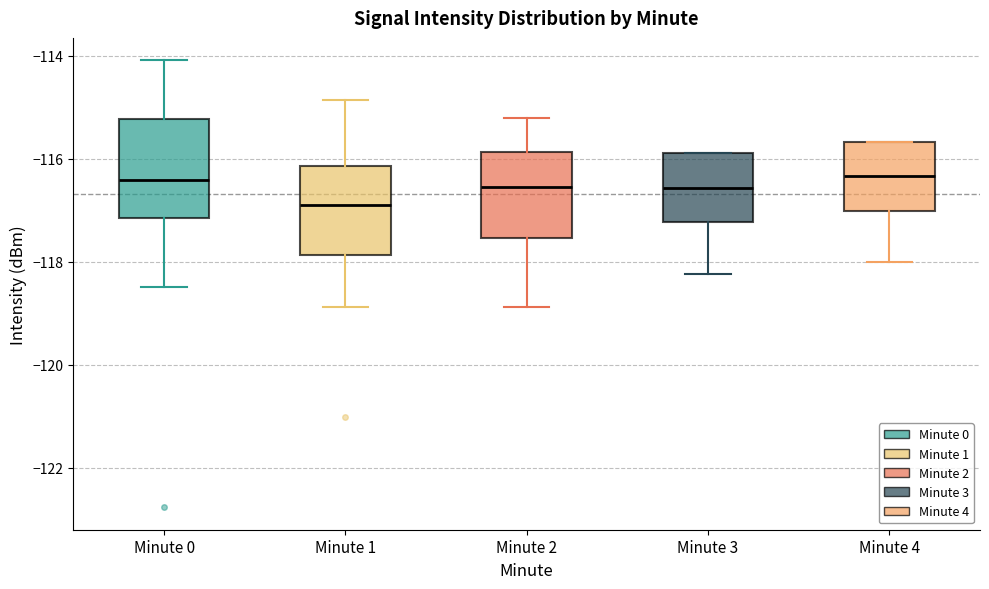

Reading left to right, read every box against the y-axis: the position of its median line, the range the box covers, and the ends of its whiskers. The values are not printed on the chart, so give them approximately, as read against the axis.

Minute 0: median -116.4, box -117.2 to -115.2, whiskers -118.4 to -114.0
Minute 1: median -117.0, box -117.8 to -116.2, whiskers -118.8 to -114.8
Minute 2: median -116.6, box -117.6 to -115.8, whiskers -118.8 to -115.2
Minute 3: median -116.6, box -117.2 to -116.0, whiskers -118.2 to -116.0
Minute 4: median -116.4, box -117.0 to -115.6, whiskers -118.0 to -115.6